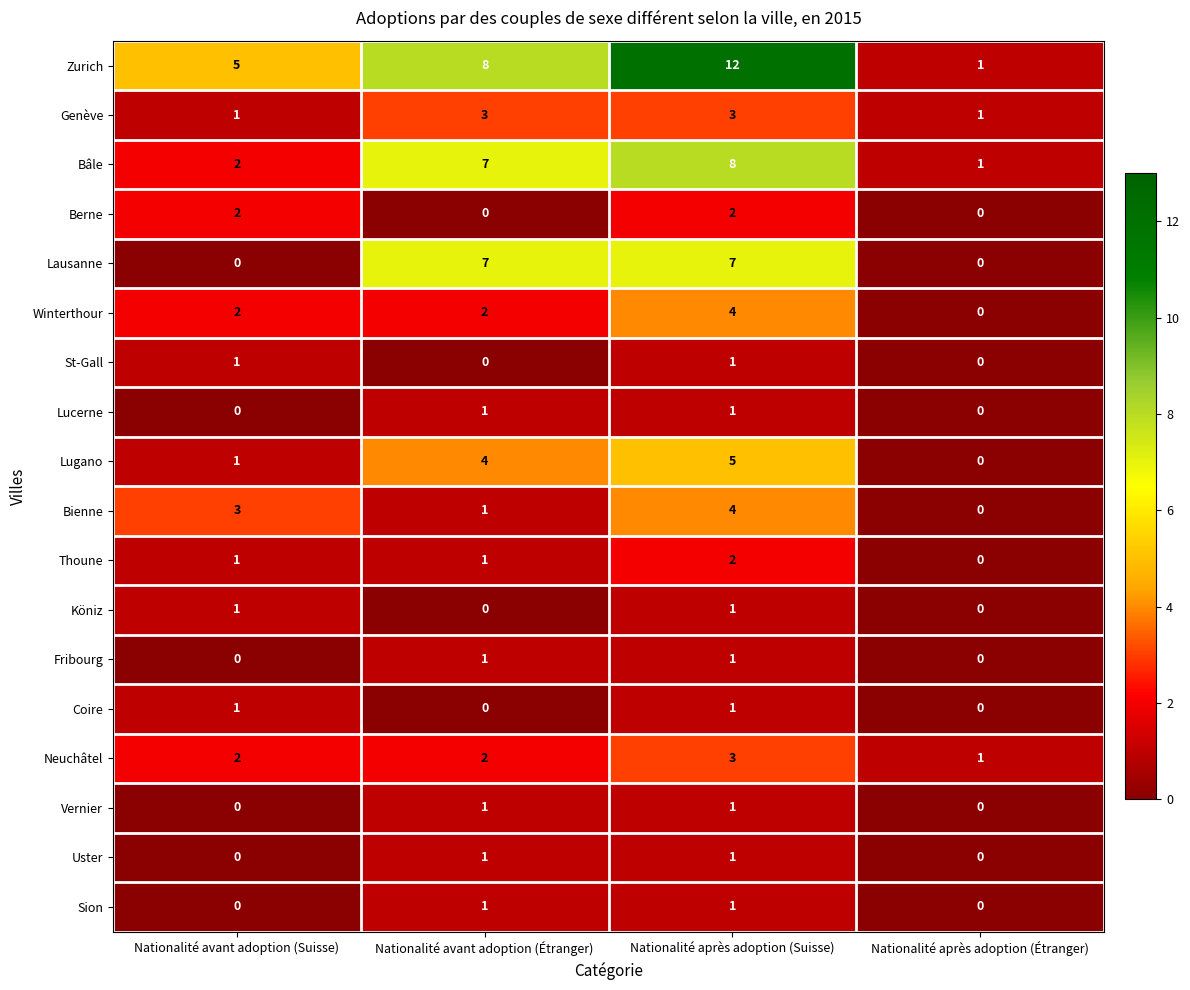

What is the total value across all series at Nationalité avant adoption (Suisse)?

22